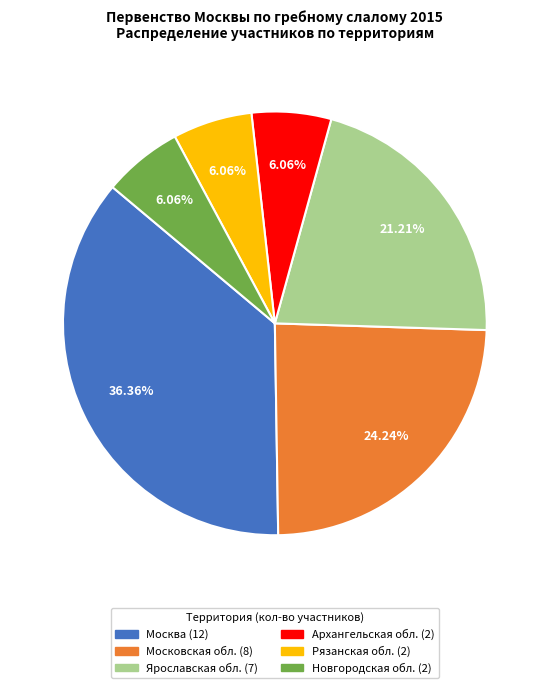

Which category has the biggest portion of the pie?

Москва